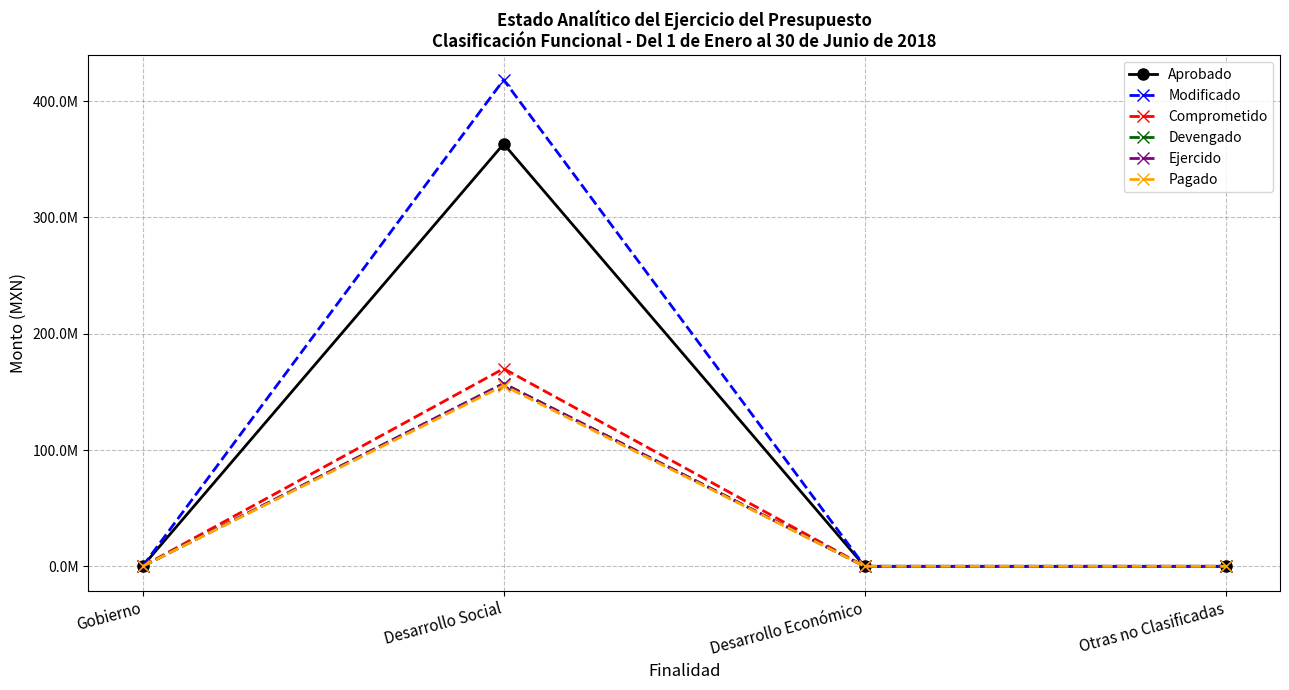

Which series has the largest range (max minus min)?

Modificado